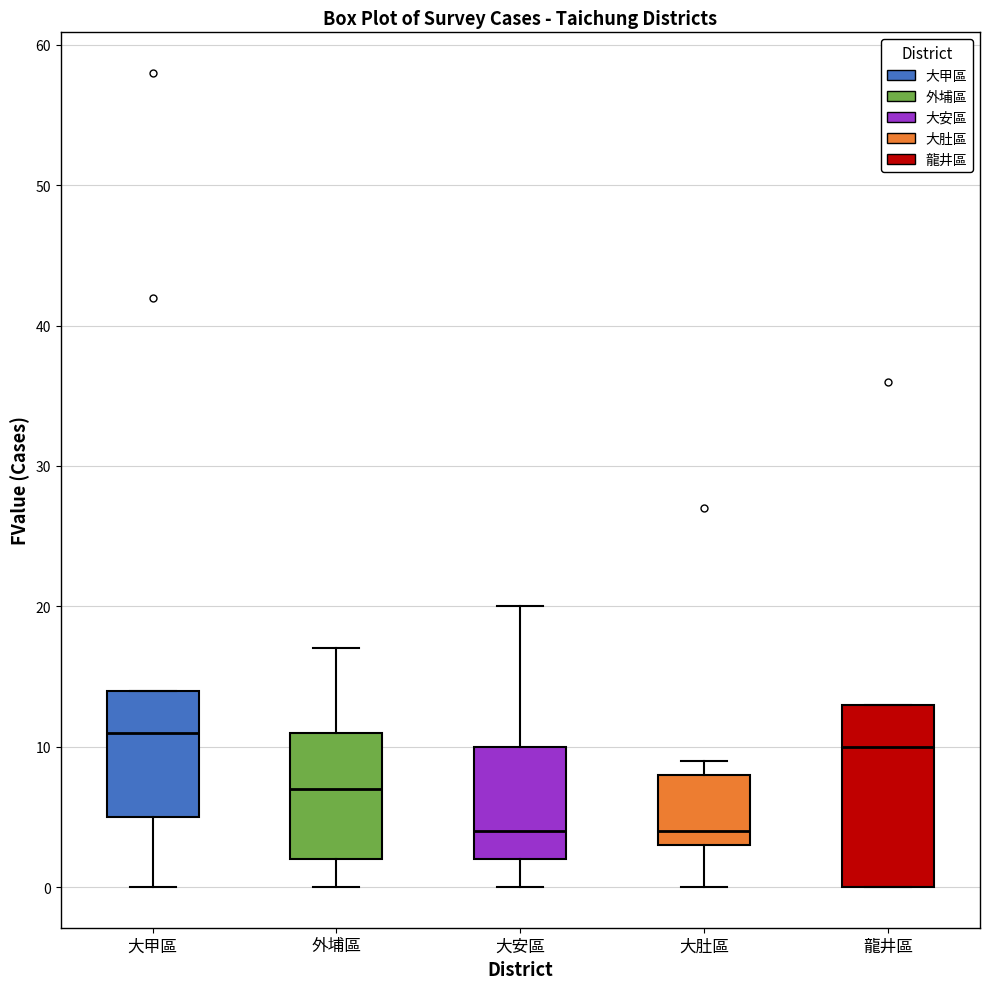

Which box's median line is the highest?

大甲區